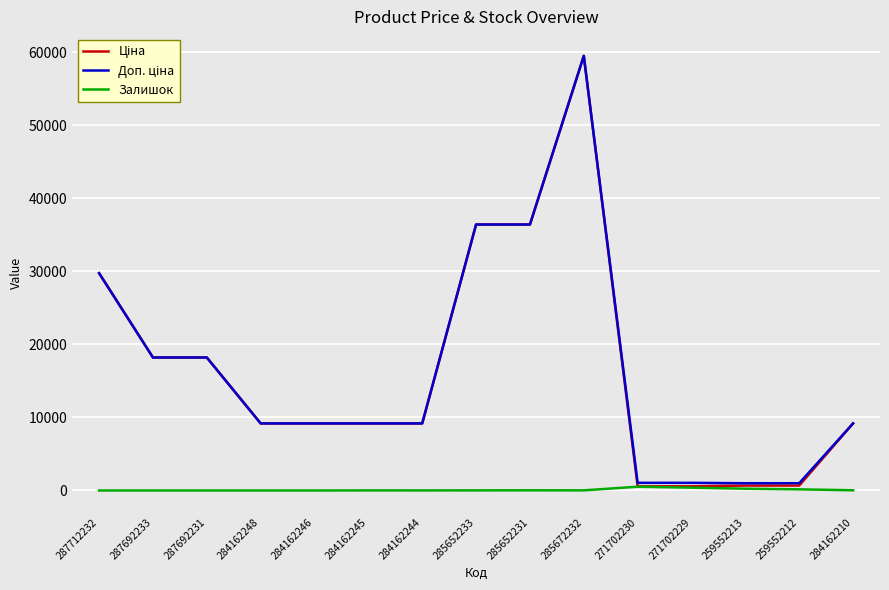

True or false: Залишок has a value of 242.0 at 259552213.

True